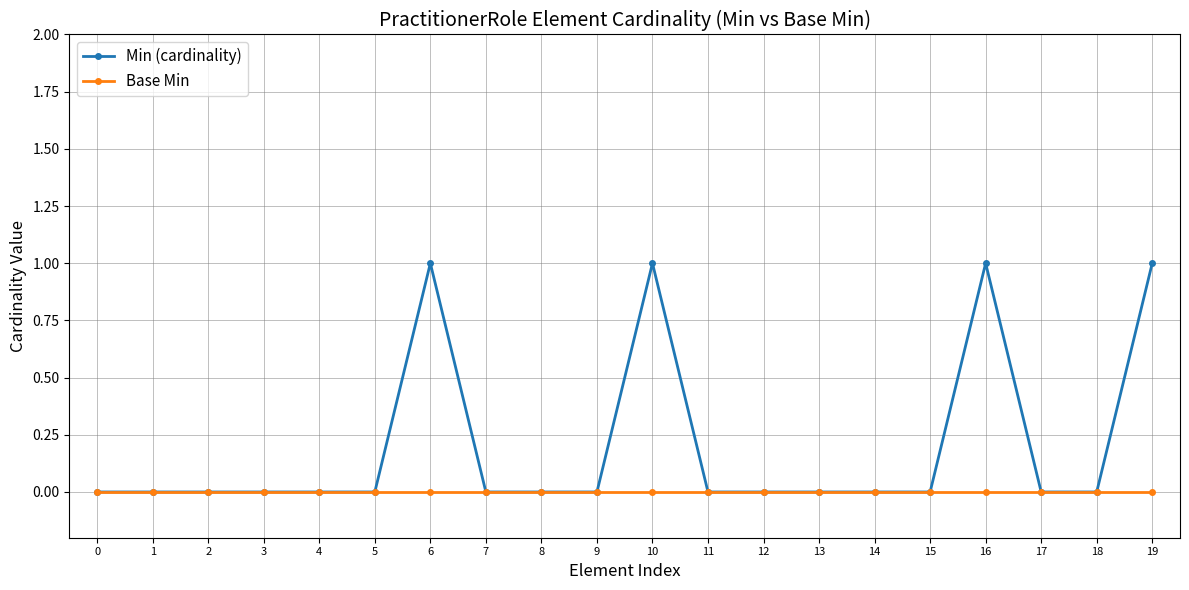

List the series in order of their peak value, highest first.

Min (cardinality), Base Min